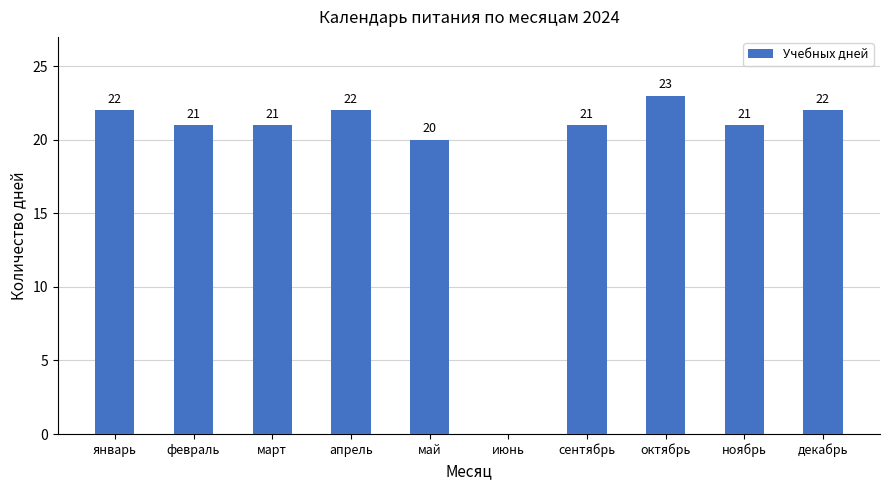

Where is the data nearest to the value 11?

май